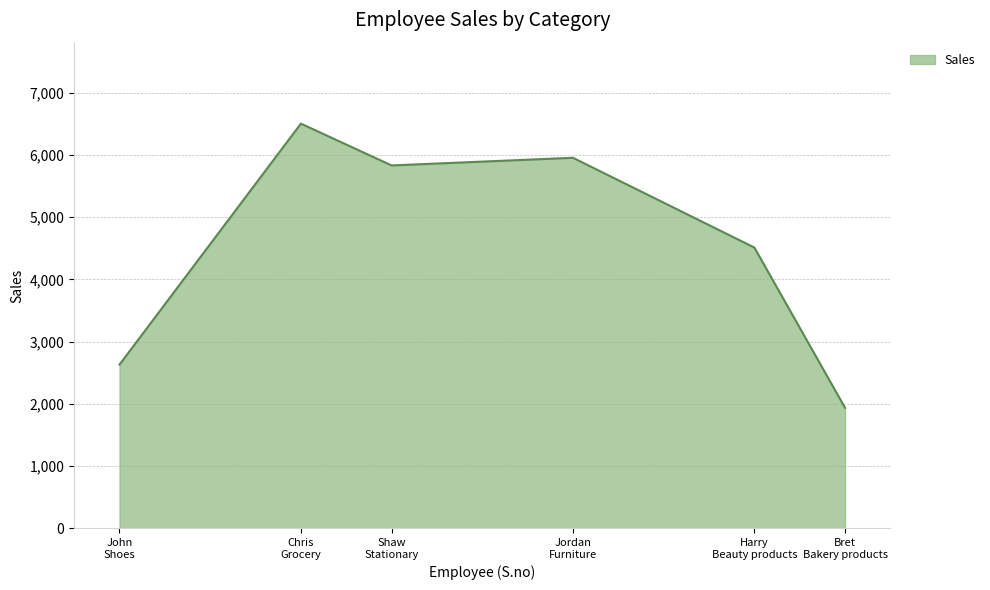

At which category does the data reach its first local peak?

Chris
Grocery